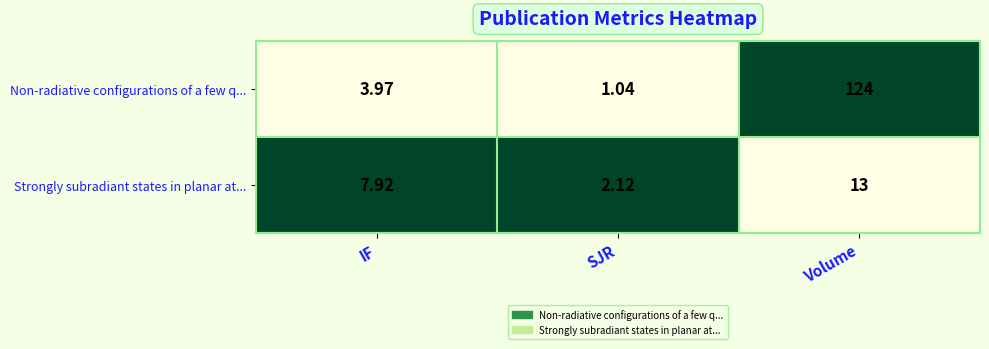

Rank the series by their average value, from lowest to highest.

Strongly subradiant states in planar at..., Non-radiative configurations of a few q...